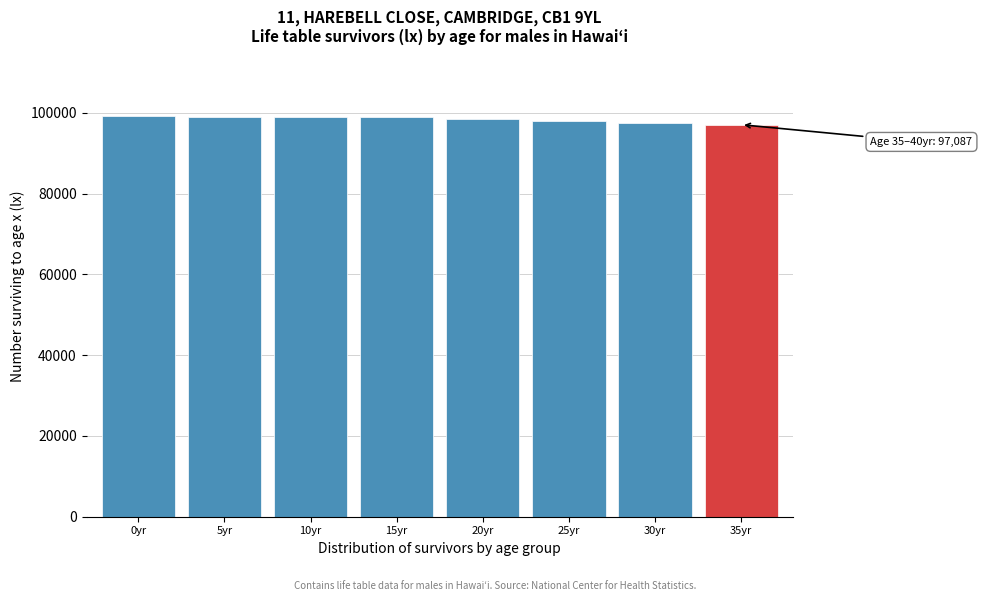

What is the smallest value displayed?

97087